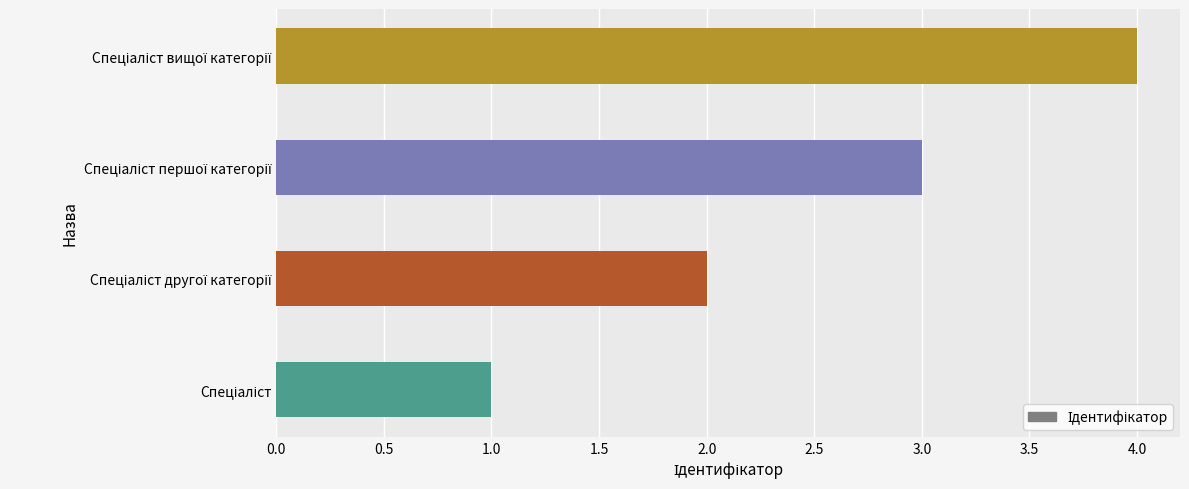

What is the difference between the maximum and second lowest values?

2